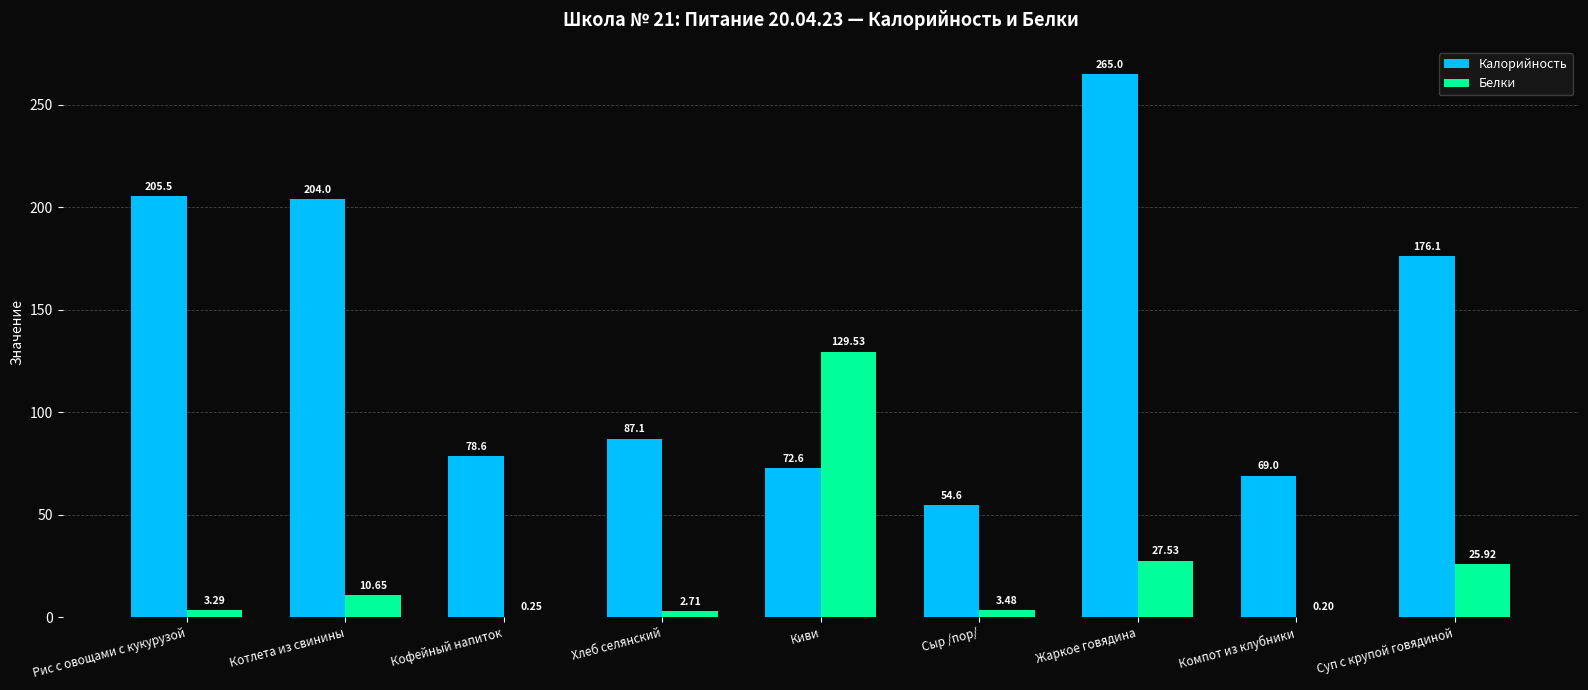

What is the sum of all Калорийность values?

1212.5